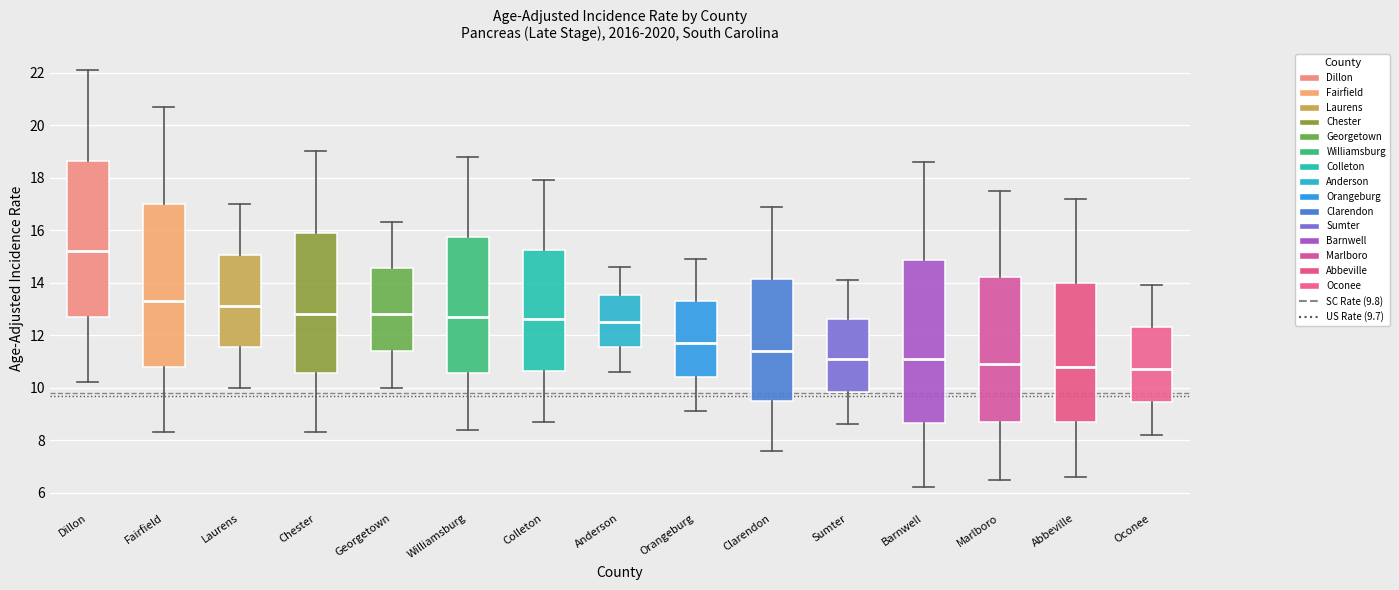

Reading left to right, read every box against the y-axis: the position of its median line, the range the box covers, and the ends of its whiskers. The values are not printed on the chart, so give them approximately, as read against the axis.

Dillon: median 15.2, box 12.8 to 18.6, whiskers 10.2 to 22.2
Fairfield: median 13.4, box 10.8 to 17.0, whiskers 8.4 to 20.8
Laurens: median 13.2, box 11.6 to 15.0, whiskers 10.0 to 17.0
Chester: median 12.8, box 10.6 to 16.0, whiskers 8.4 to 19.0
Georgetown: median 12.8, box 11.4 to 14.6, whiskers 10.0 to 16.4
Williamsburg: median 12.8, box 10.6 to 15.8, whiskers 8.4 to 18.8
Colleton: median 12.6, box 10.6 to 15.2, whiskers 8.8 to 18.0
Anderson: median 12.6, box 11.6 to 13.6, whiskers 10.6 to 14.6
Orangeburg: median 11.8, box 10.4 to 13.4, whiskers 9.2 to 15.0
Clarendon: median 11.4, box 9.6 to 14.2, whiskers 7.6 to 17.0
Sumter: median 11.2, box 9.8 to 12.6, whiskers 8.6 to 14.2
Barnwell: median 11.2, box 8.6 to 14.8, whiskers 6.2 to 18.6
Marlboro: median 11.0, box 8.8 to 14.2, whiskers 6.6 to 17.6
Abbeville: median 10.8, box 8.8 to 14.0, whiskers 6.6 to 17.2
Oconee: median 10.8, box 9.4 to 12.4, whiskers 8.2 to 14.0